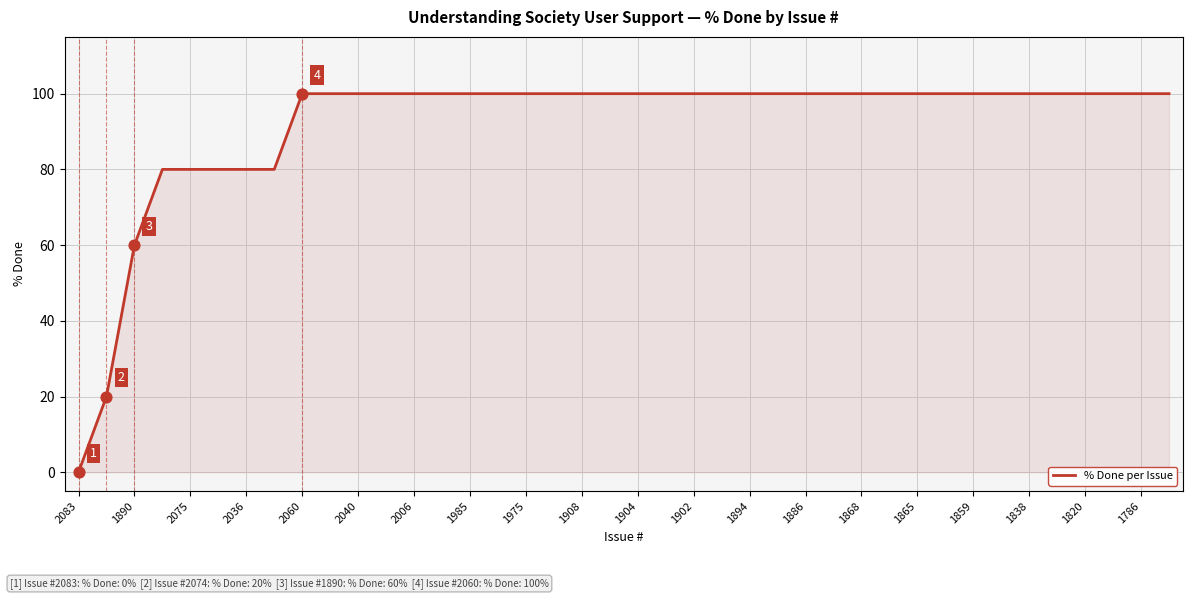

What is the greatest value displayed?

100